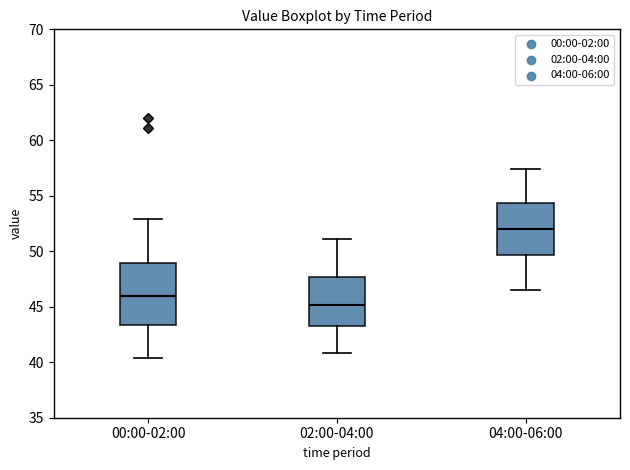

Reading left to right, read every box against the y-axis: the position of its median line, the range the box covers, and the ends of its whiskers. The values are not printed on the chart, so give them approximately, as read against the axis.

00:00-02:00: median 46.0, box 43.5 to 49.0, whiskers 40.5 to 53.0
02:00-04:00: median 45.0, box 43.5 to 47.5, whiskers 41.0 to 51.0
04:00-06:00: median 52.0, box 49.5 to 54.5, whiskers 46.5 to 57.5